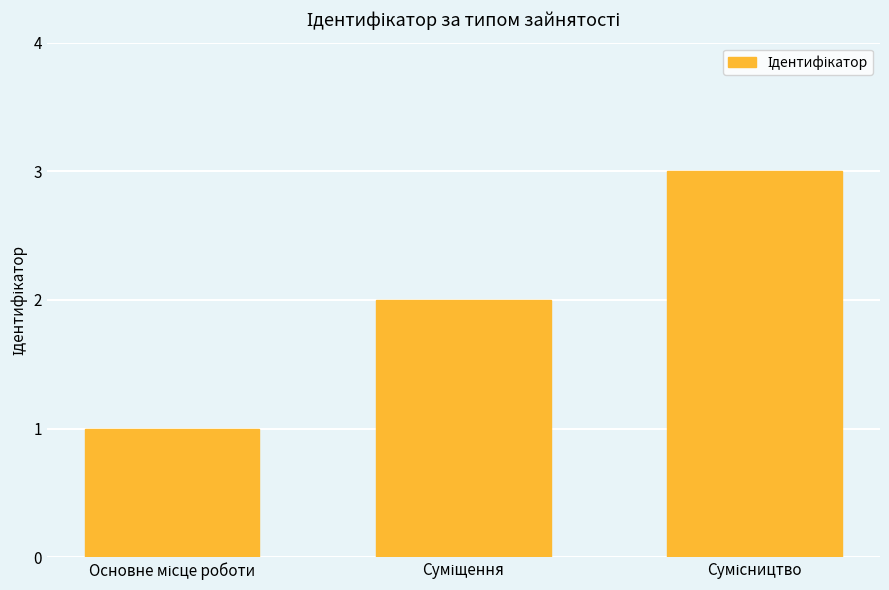

What is the maximum value shown in the chart?

3